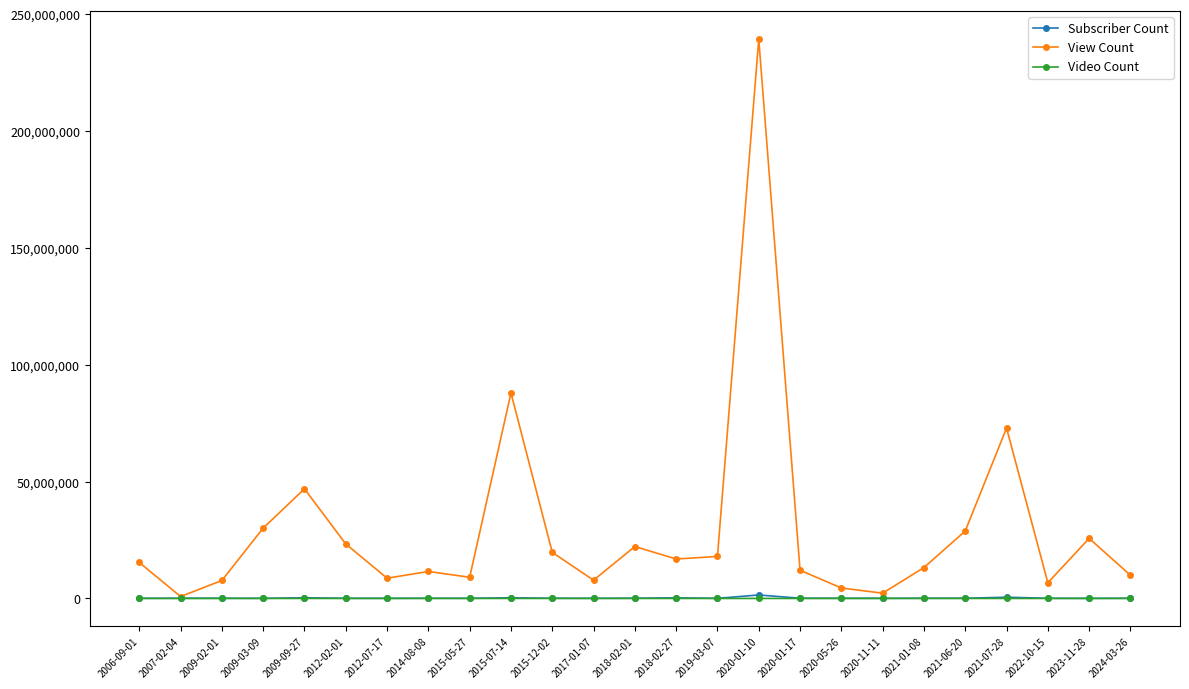

Is it true that Subscriber Count equals 55400 at 2009-03-09?

True